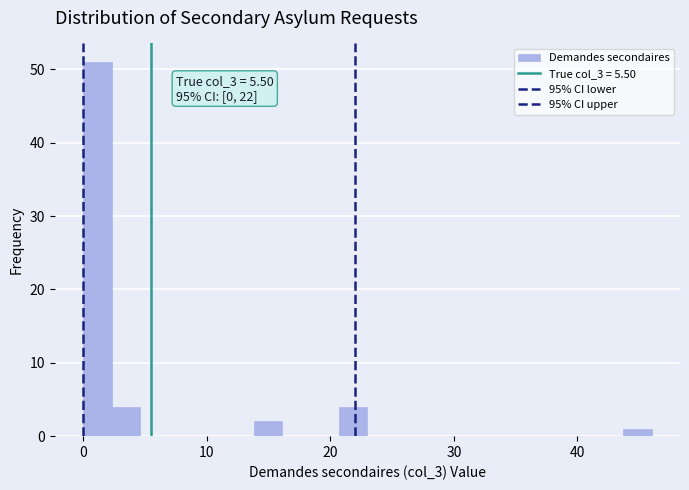

Around what value on the x-axis is the tallest bar? Give the approximate position of its centre, as read against the axis.

1